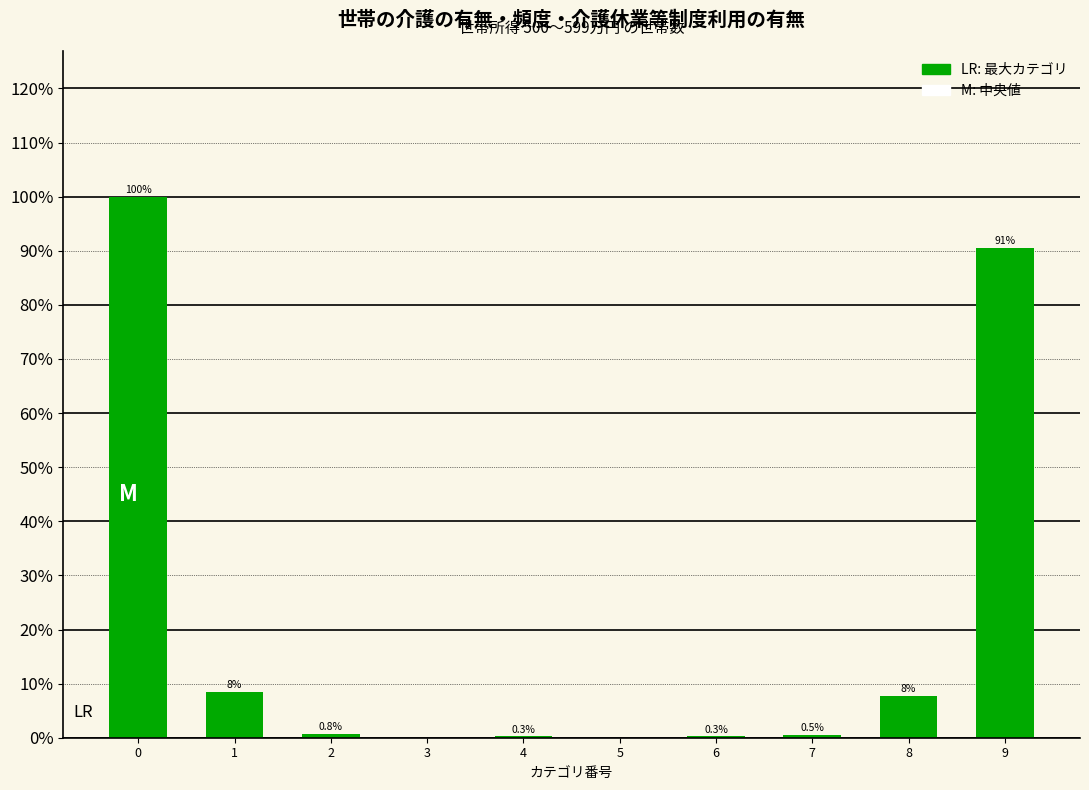

What is the greatest value displayed?

100.0